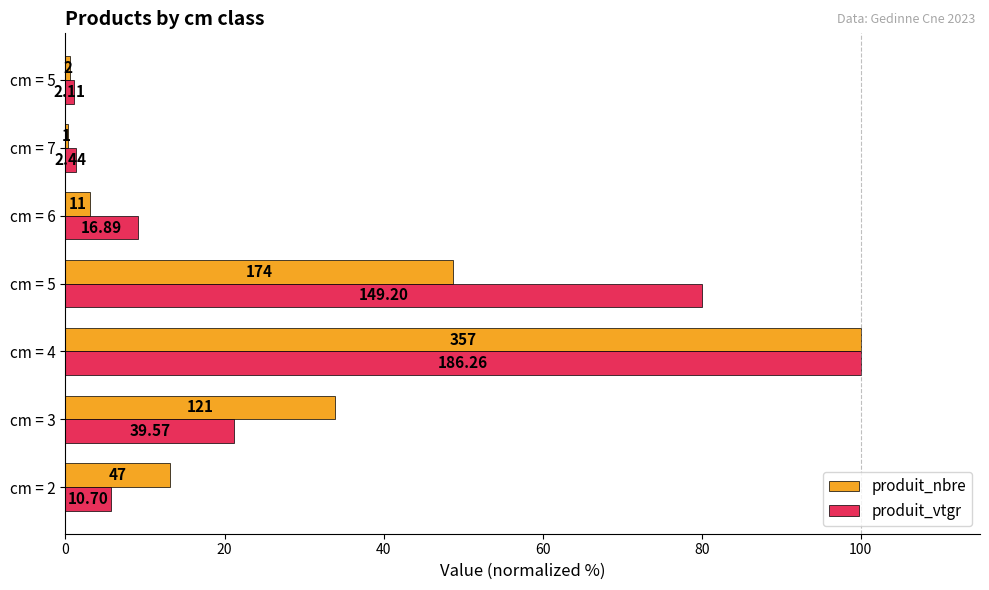

What are all the series names shown in the legend?

produit_nbre, produit_vtgr